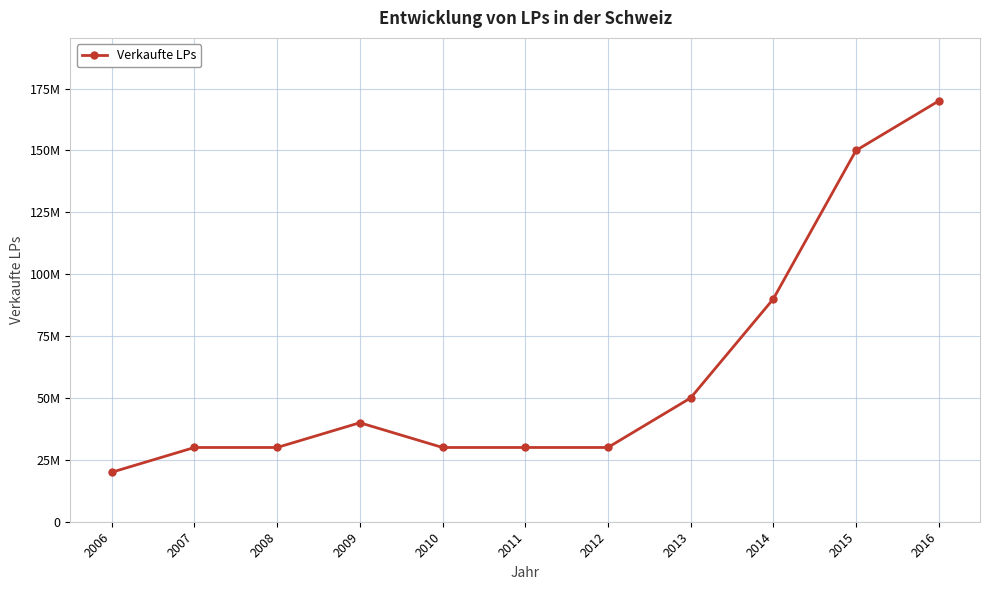

The chart shows a value of 170000000 at 2016. True or false?

True